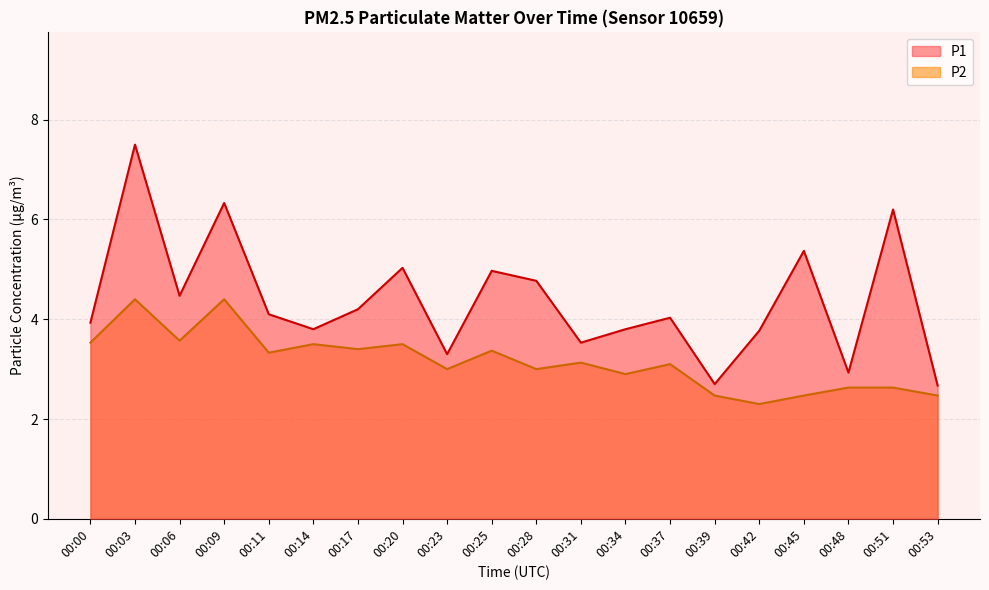

Which series has the largest total across all categories?

P1